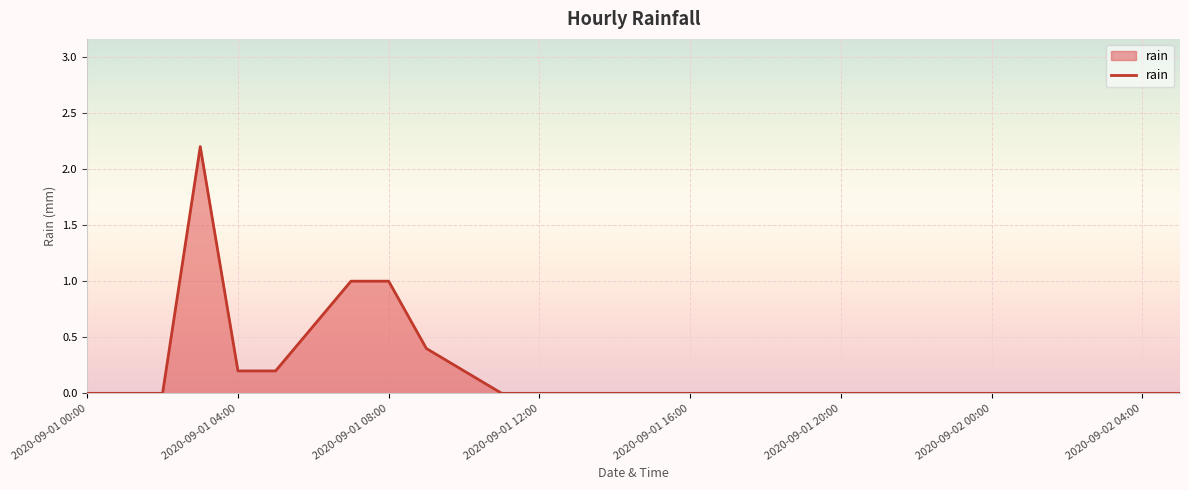

What is the difference between the maximum and minimum values?

2.2